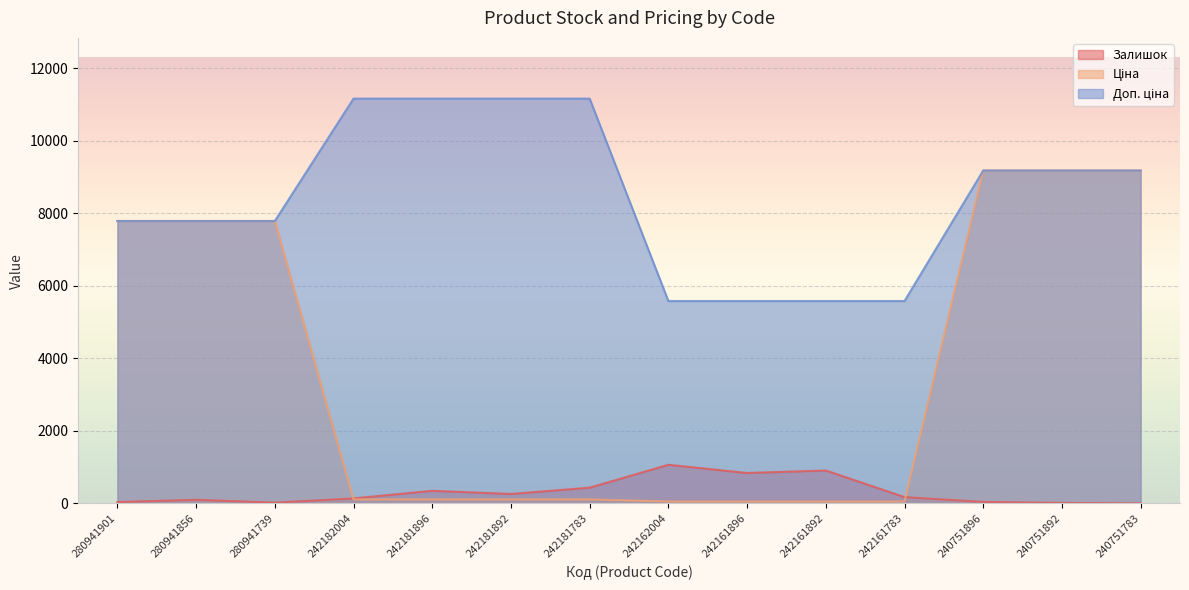

How many Доп. ціна values are between 5585 and 11169?

14